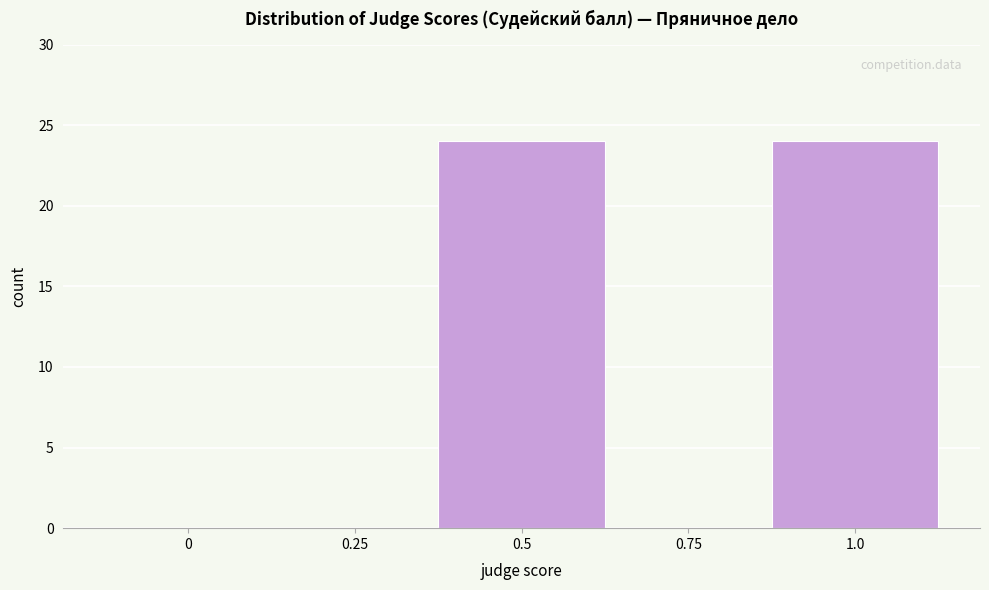

Reading left to right, list all the values displayed in this chart.

0=0	0.25=0	0.5=24	0.75=0	1.0=24